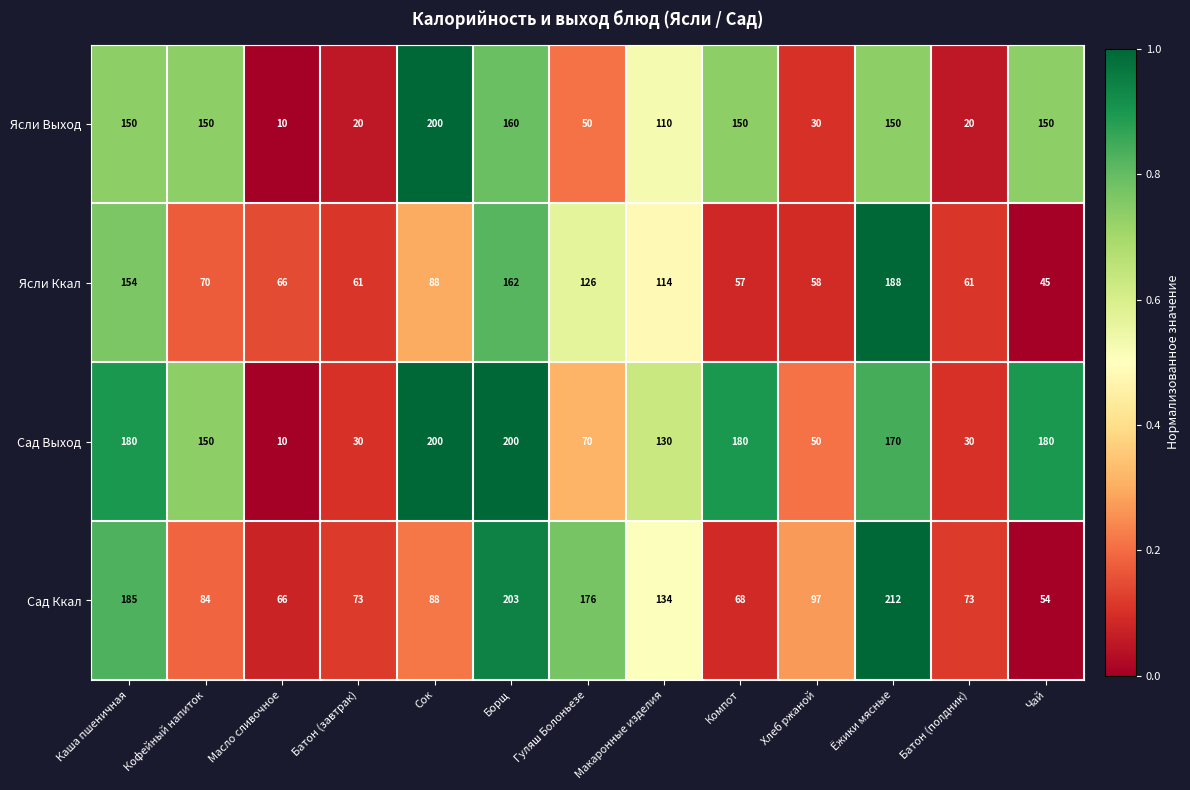

What is the sum of the Сад Выход values at Ёжики мясные and Каша пшеничная?

350